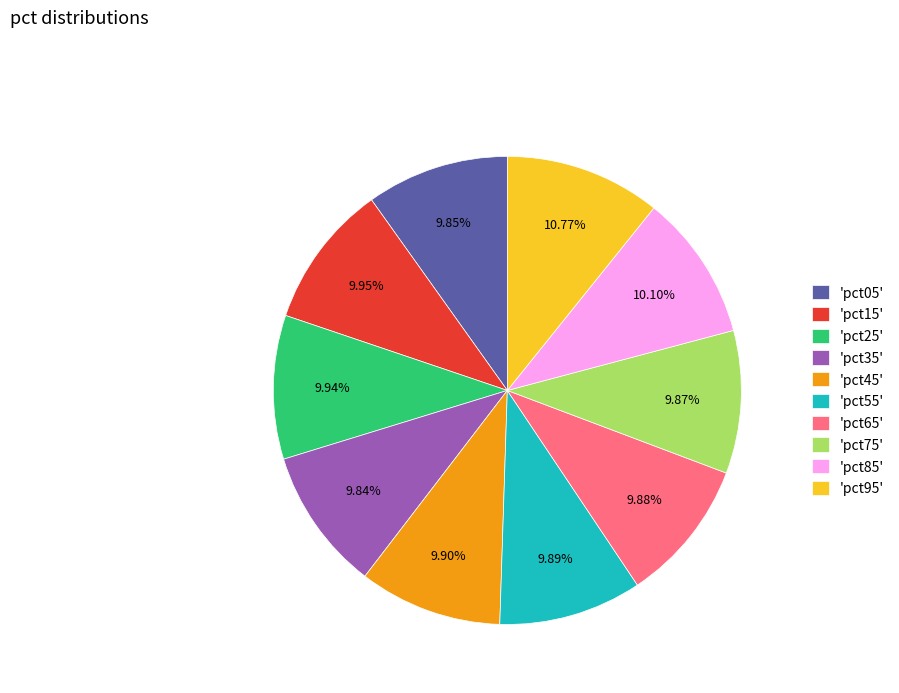

Is there a majority slice in this chart?

No